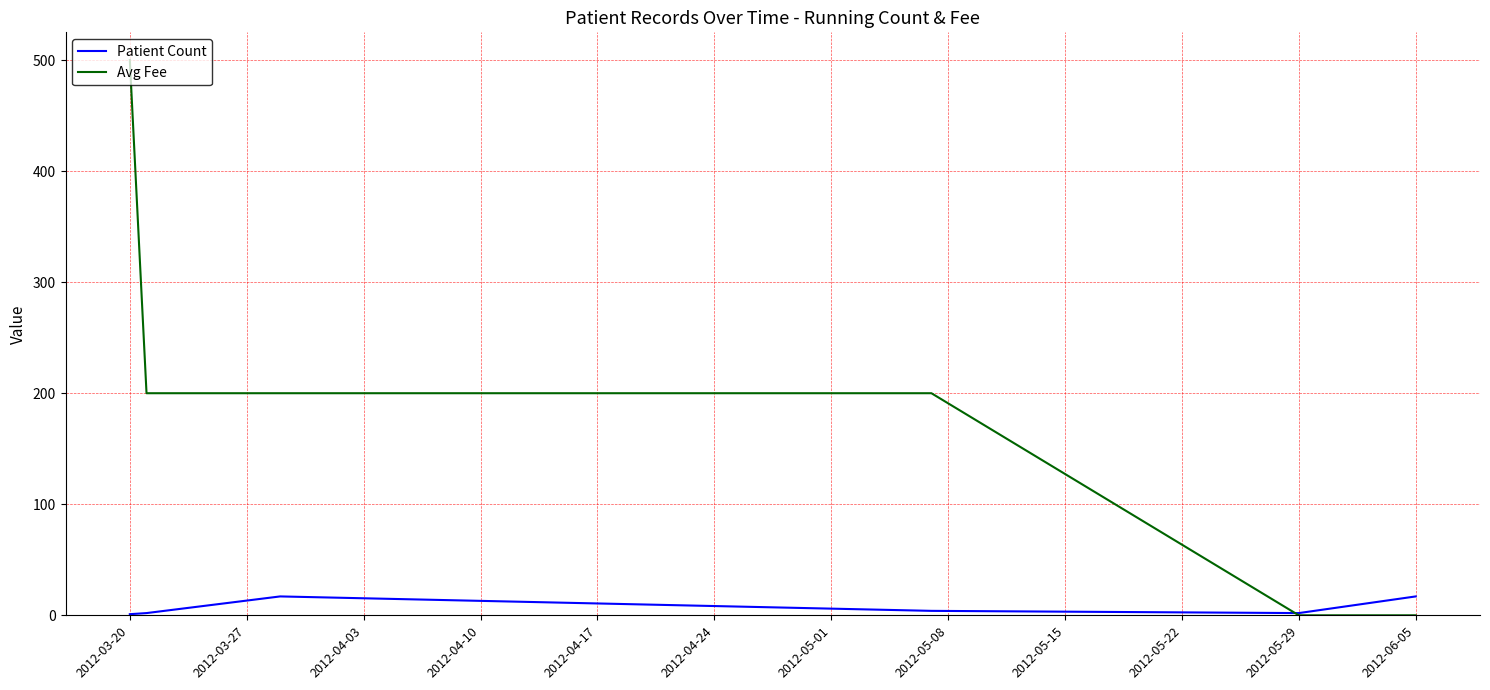

Does the chart have visible grid lines?

Yes